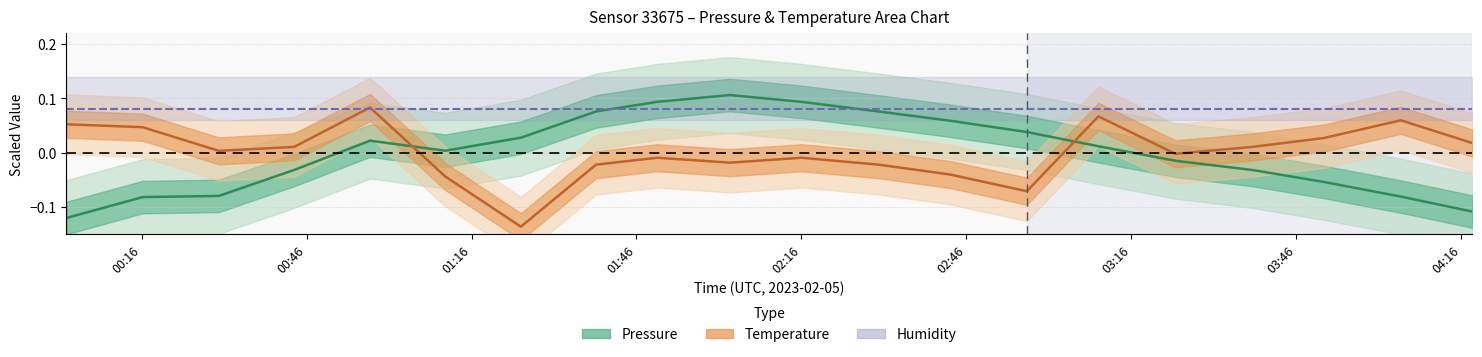

True or false: Humidity (100%) has a value of 0.1 at 18.

False